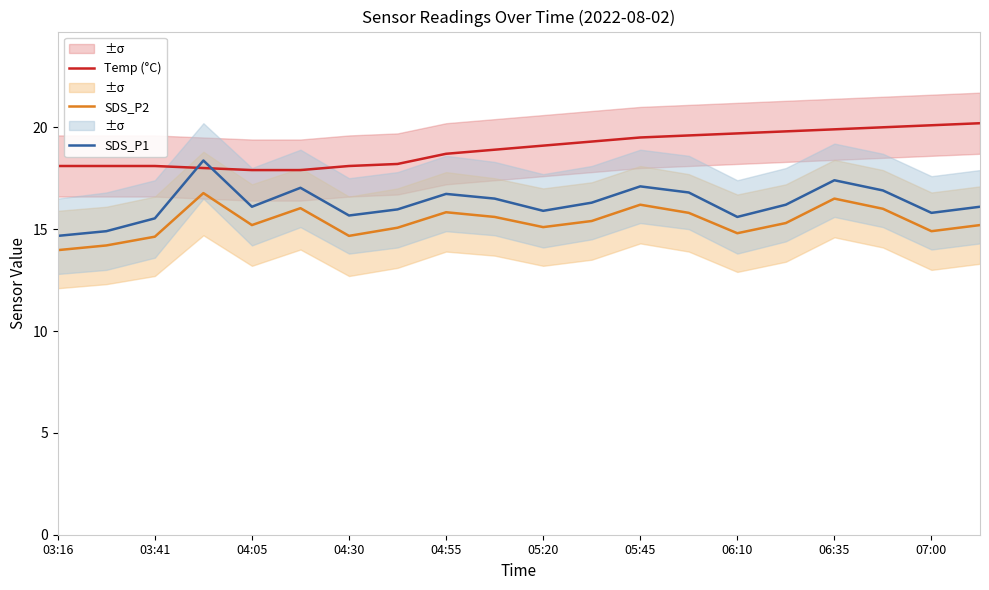

The Temp (°C) series shows 18.1 at 03:41. True or false?

True